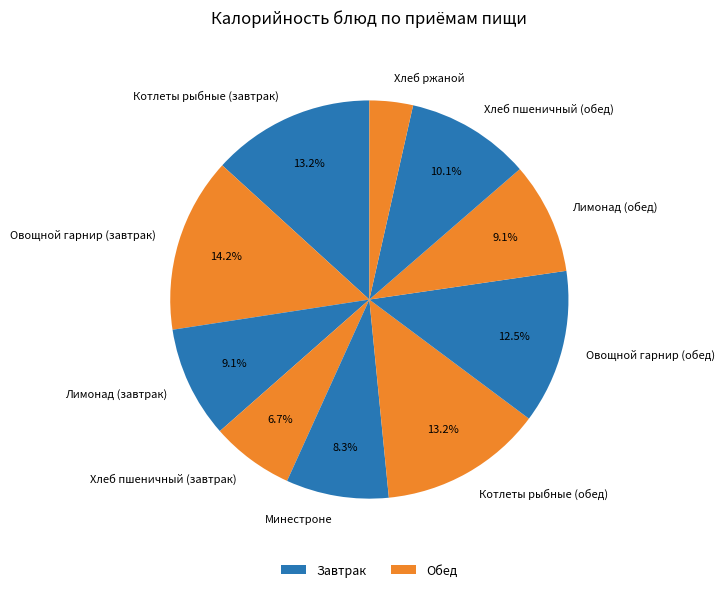

What percentage do Котлеты рыбные (обед) and Лимонад (завтрак) together represent?

22.3%